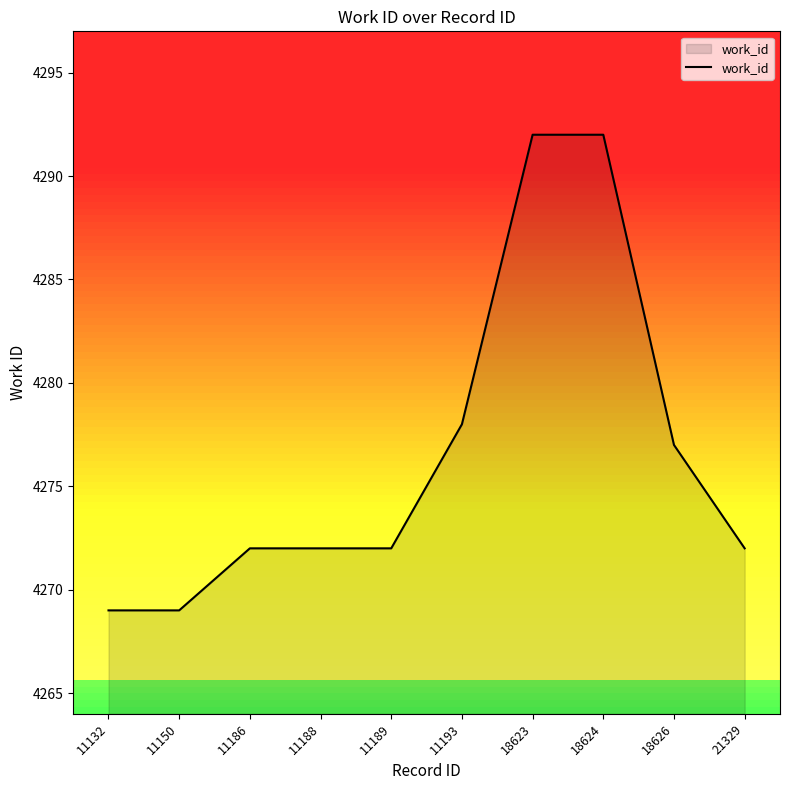

Where is the data nearest to the value 4280?

11193